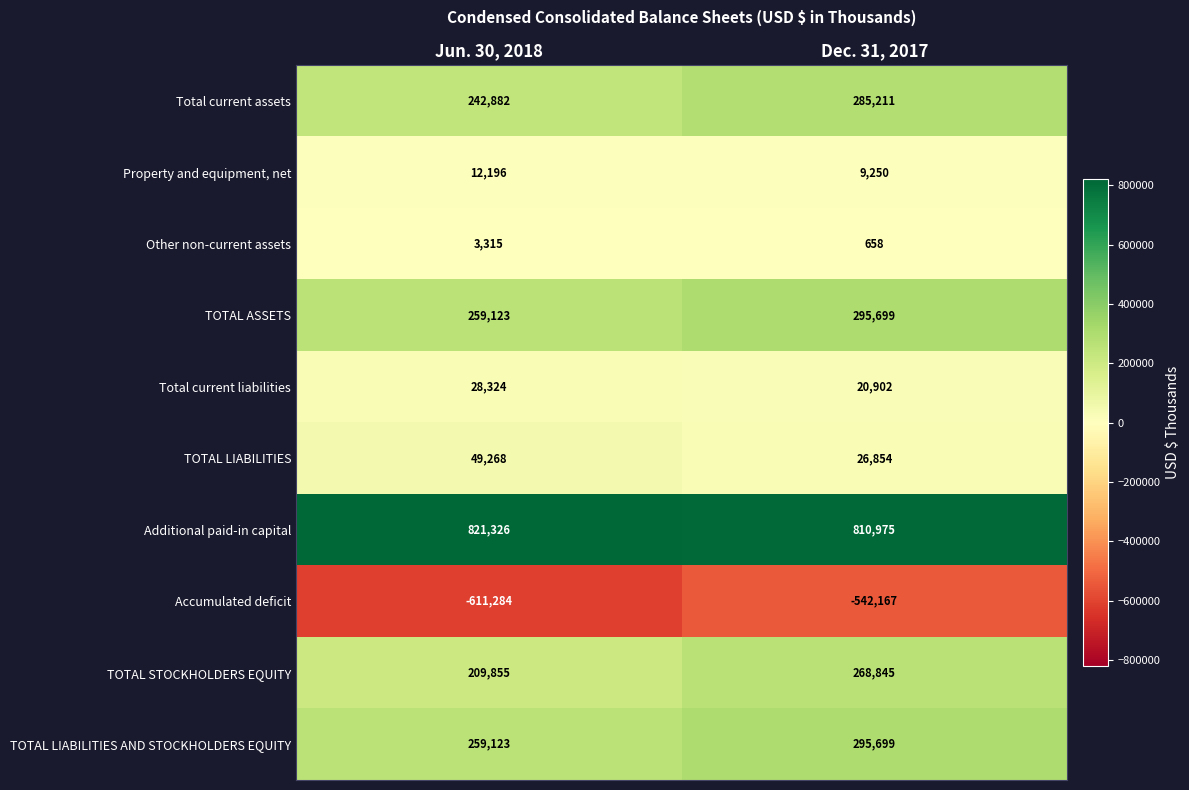

Is the value of Total current liabilities at Dec. 31, 2017 greater than the value of Additional paid-in capital at Dec. 31, 2017?

No